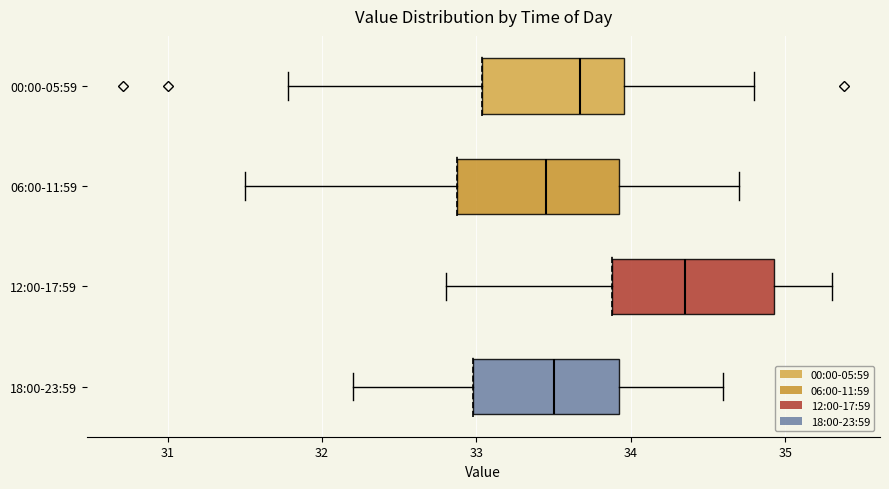

Reading bottom to top, transcribe this box plot: for each box, give where its median line is, the range the box spans, and where its two whiskers end, as read against the x-axis. The values are not printed on the chart, so give them approximately, as read against the axis.

18:00-23:59: median 33.5, box 33.0 to 33.9, whiskers 32.2 to 34.6
12:00-17:59: median 34.4, box 33.9 to 34.9, whiskers 32.8 to 35.3
06:00-11:59: median 33.5, box 32.9 to 33.9, whiskers 31.5 to 34.7
00:00-05:59: median 33.7, box 33.0 to 34.0, whiskers 31.8 to 34.8